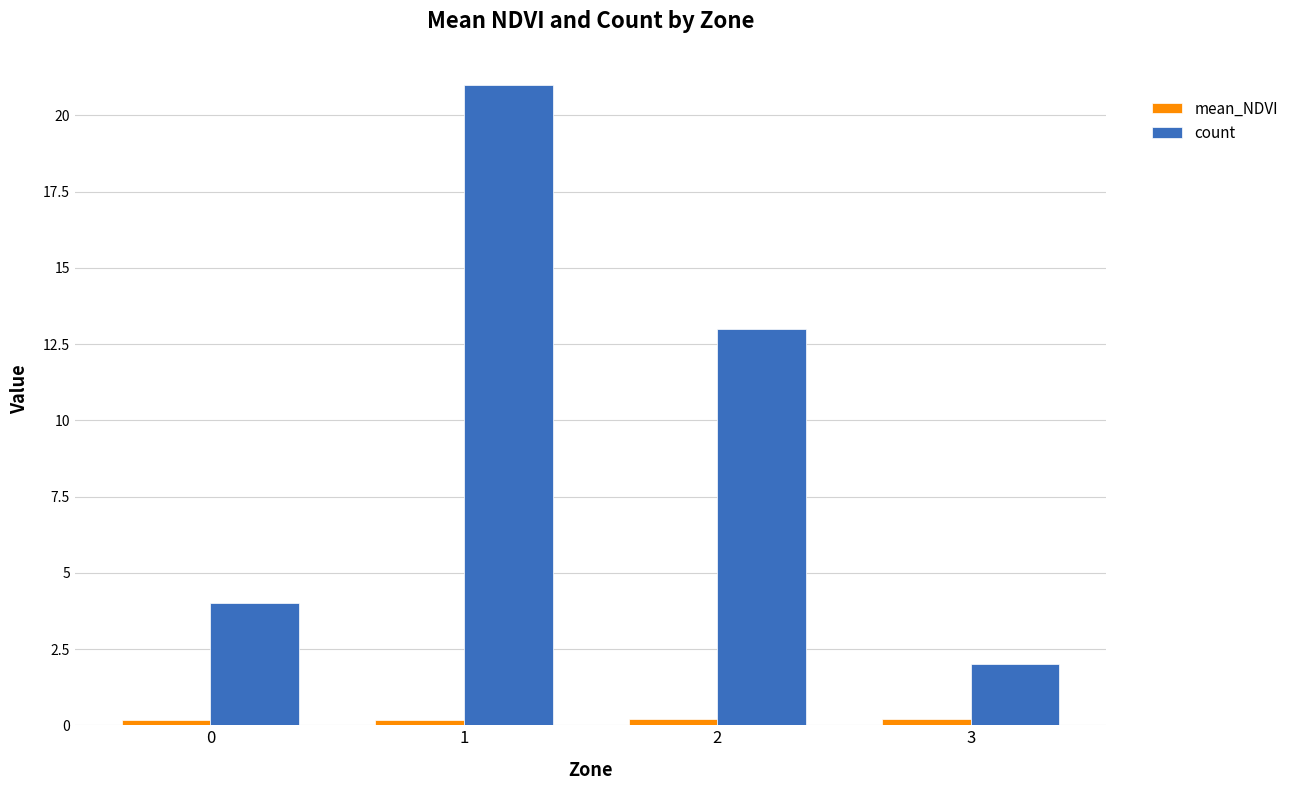

What is the highest value of the count series?

21.0